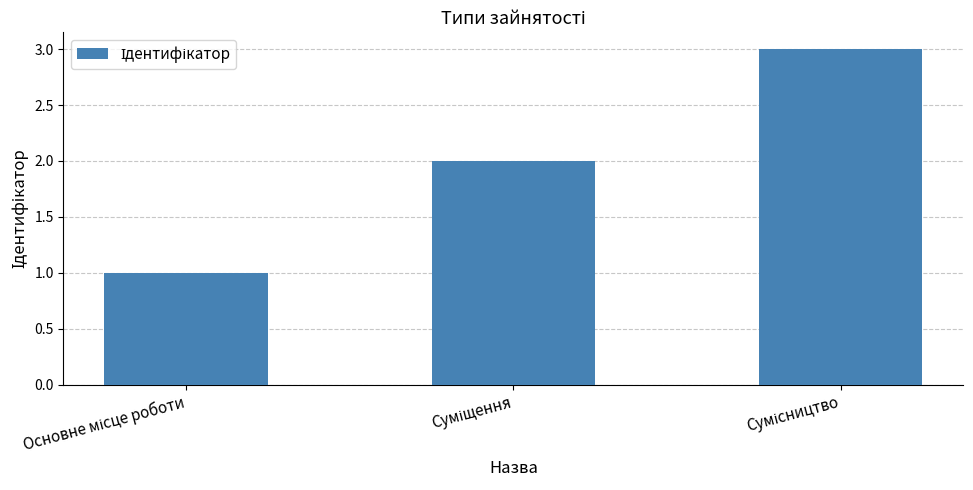

Are the bars grouped side by side (vs. stacked)?

No